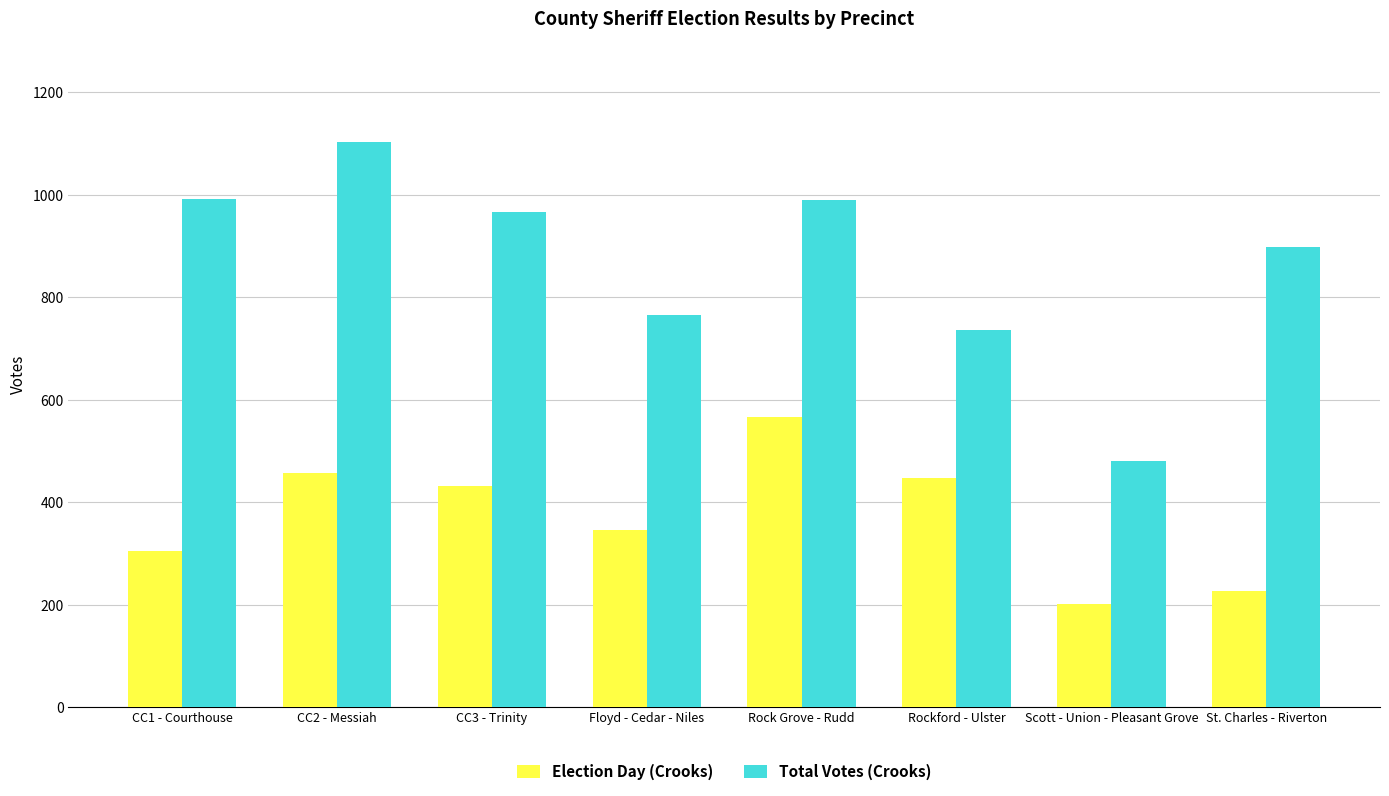

What is the value of the Election Day (Crooks) bar at the 1st from the left?

304